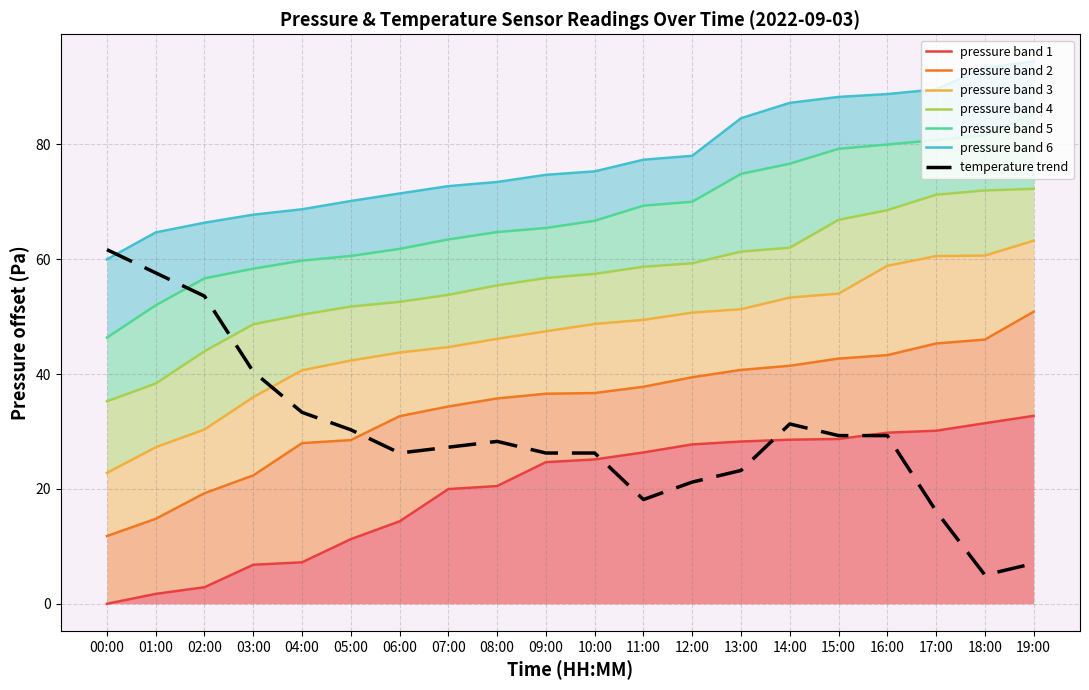

At which label is pressure_band_6 closest to 77?

11:00